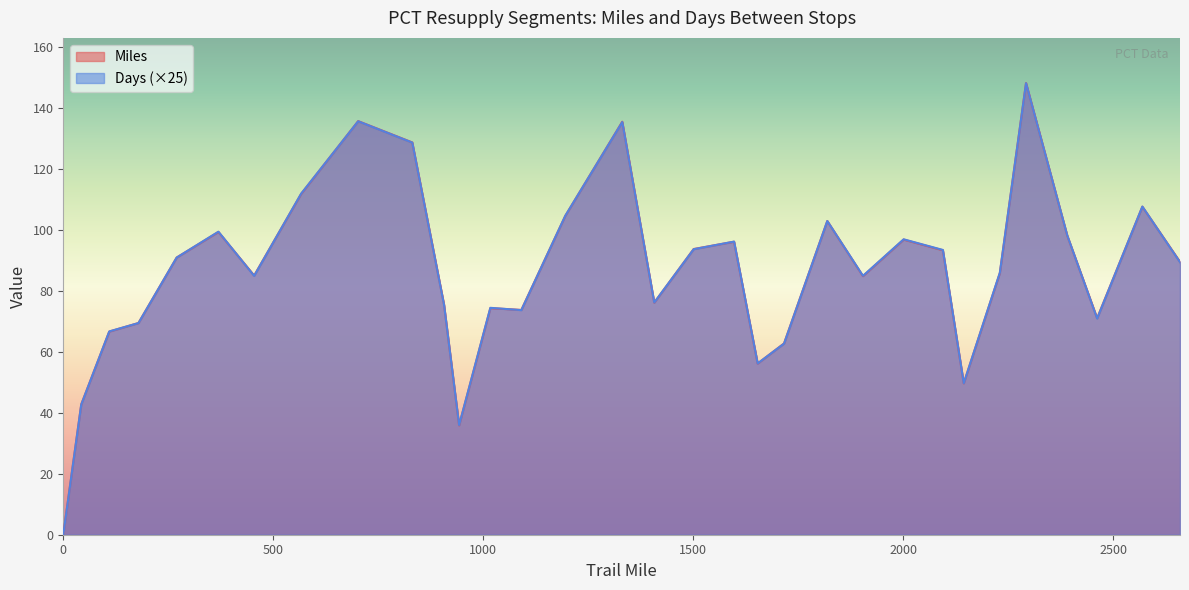

What is the difference between the maximum and second lowest values in the Miles series?

112.4